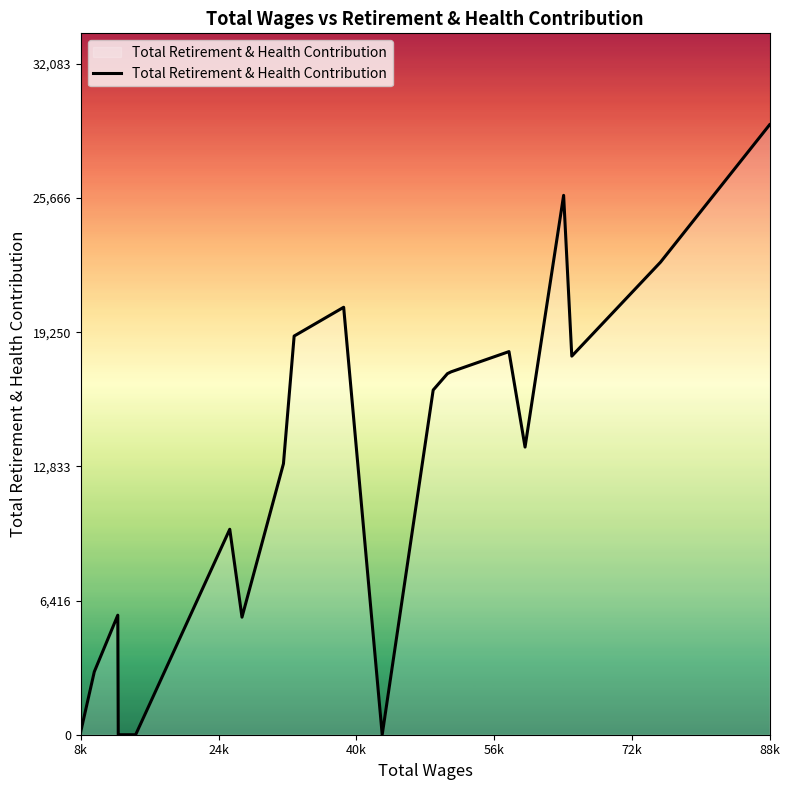

What is the greatest value displayed?

29167